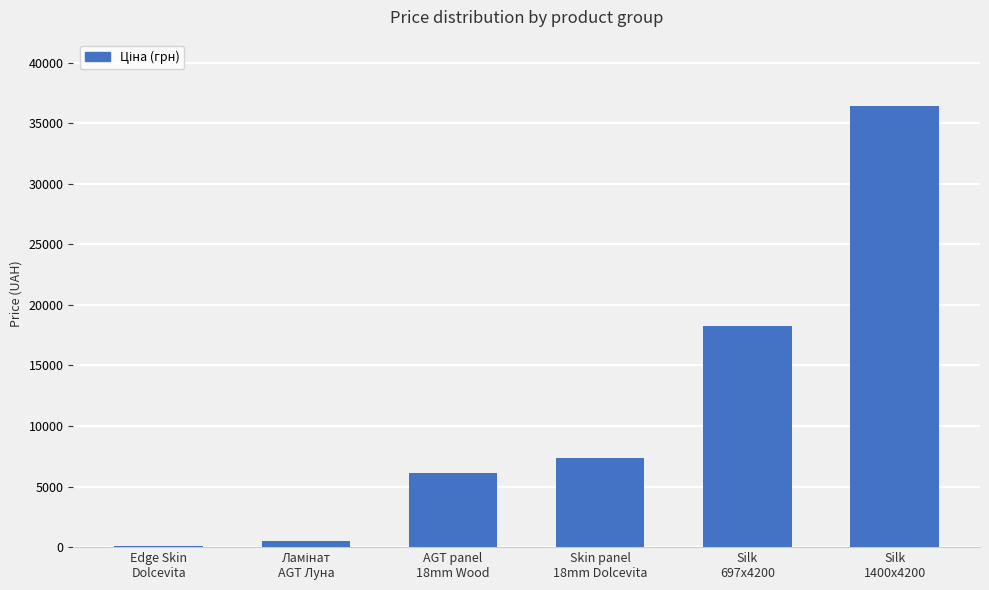

What is the sum of all values?

68741.5